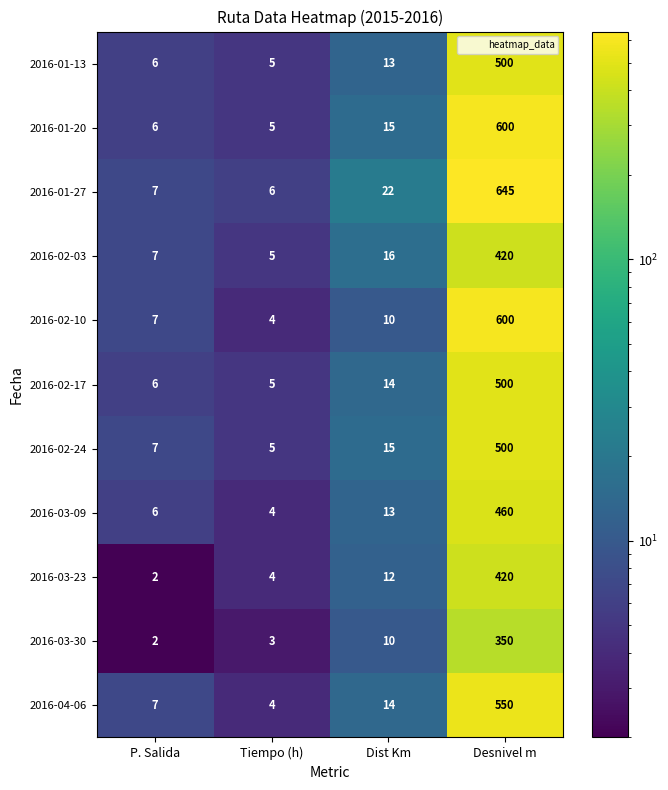

The value of 2016-03-30 at P. Salida is 2. True or false?

True